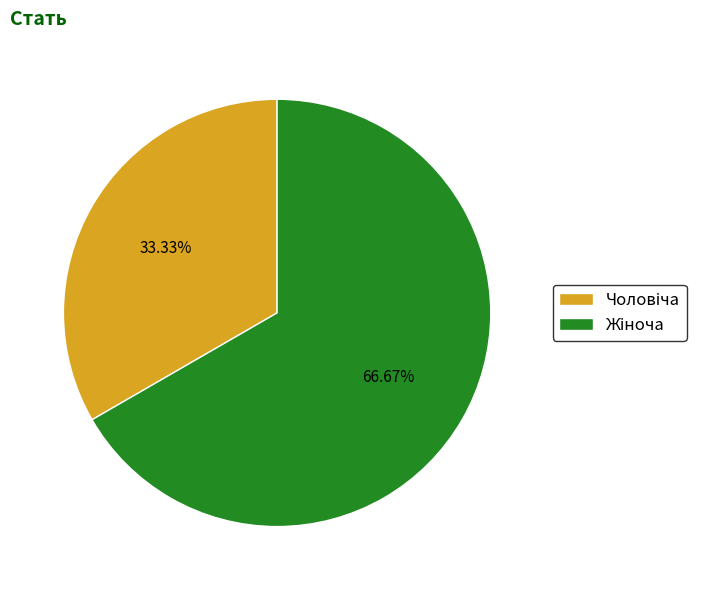

Is there a majority slice in this chart?

Yes